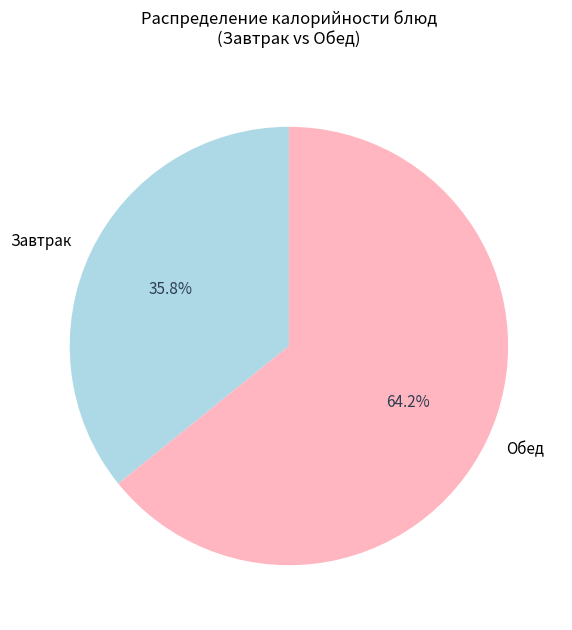

What is the largest slice in the pie chart?

Обед